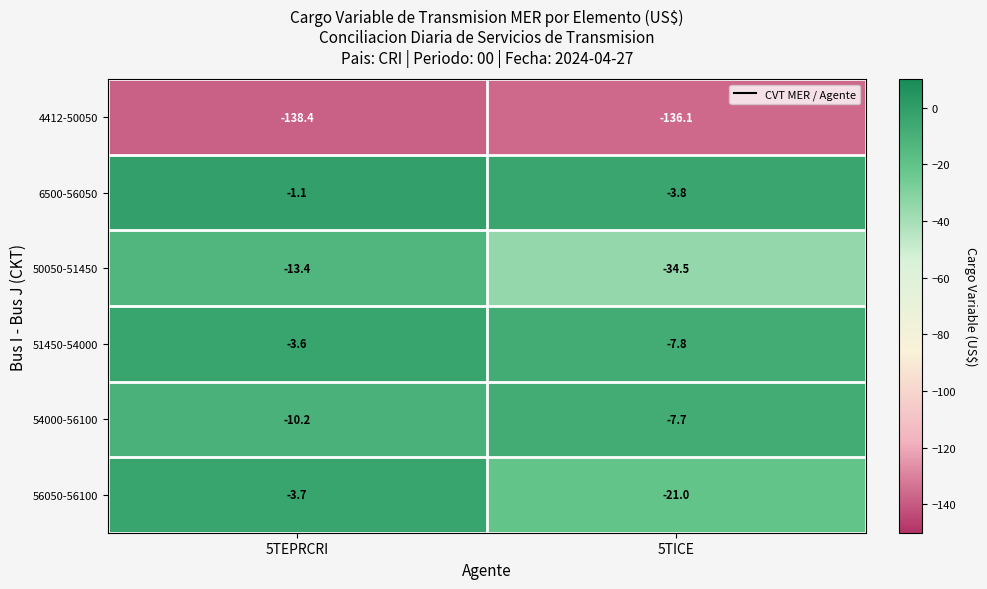

Reading left to right, extract all data points from this chart.

4412-50050: -138.4	-136.1
6500-56050: -1.1	-3.8
50050-51450: -13.4	-34.5
51450-54000: -3.6	-7.8
54000-56100: -10.2	-7.7
56050-56100: -3.7	-21.0